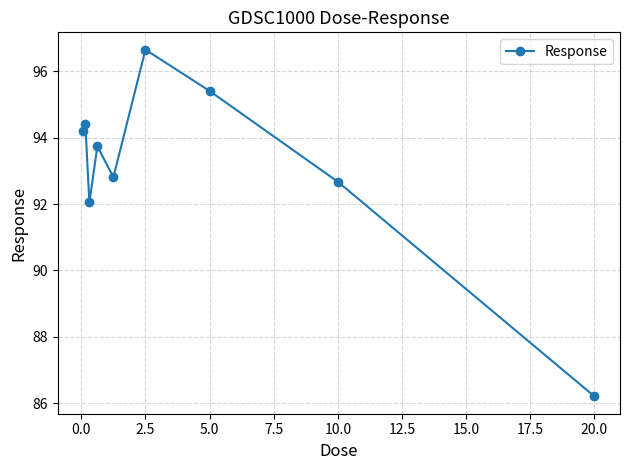

True or false: the data has more than 1 interior local peaks.

True